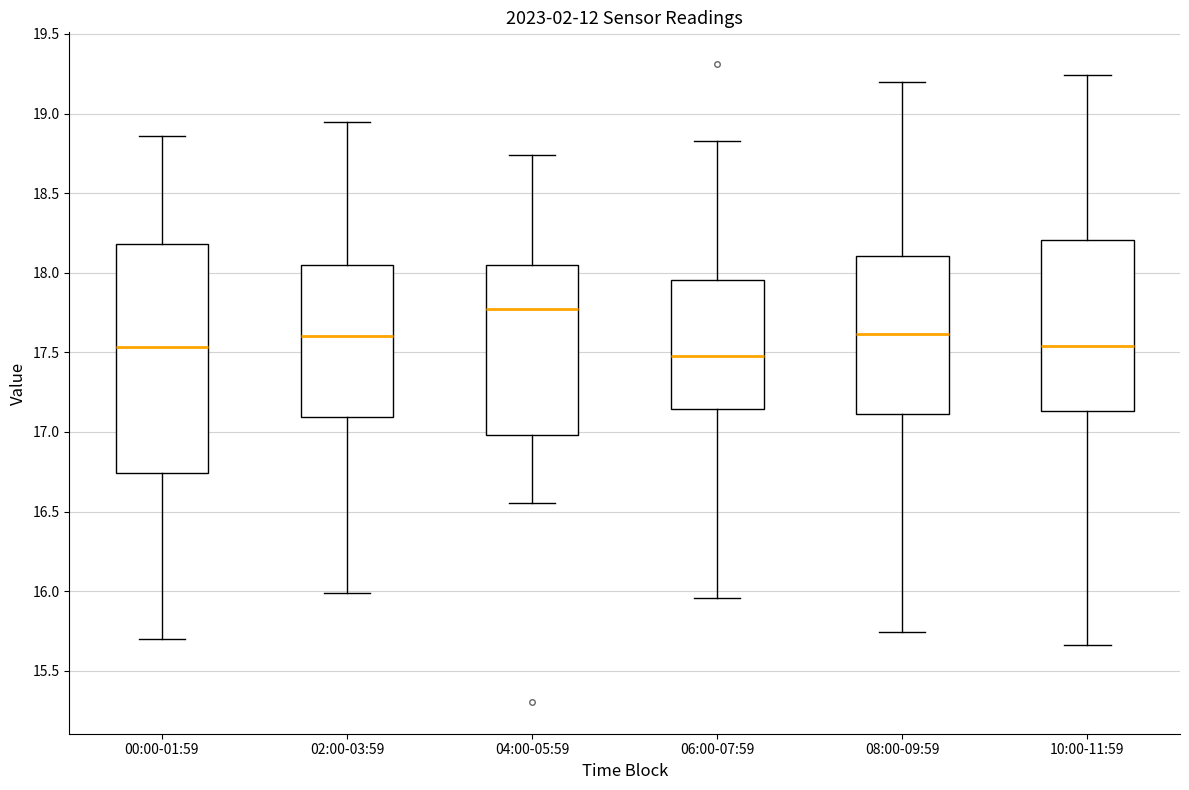

Reading left to right, read every box against the y-axis: the position of its median line, the range the box covers, and the ends of its whiskers. The values are not printed on the chart, so give them approximately, as read against the axis.

00:00-01:59: median 17.55, box 16.75 to 18.20, whiskers 15.70 to 18.85
02:00-03:59: median 17.60, box 17.10 to 18.05, whiskers 16.00 to 18.95
04:00-05:59: median 17.75, box 17.00 to 18.05, whiskers 16.55 to 18.75
06:00-07:59: median 17.50, box 17.15 to 17.95, whiskers 15.95 to 18.85
08:00-09:59: median 17.60, box 17.10 to 18.10, whiskers 15.75 to 19.20
10:00-11:59: median 17.55, box 17.15 to 18.20, whiskers 15.65 to 19.25